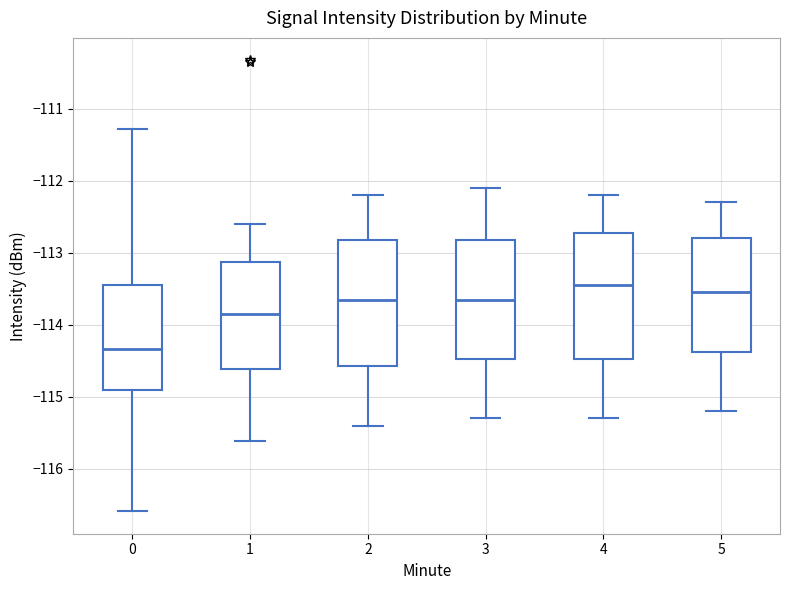

Where does the upper whisker of the box at x = 3 end on the y-axis? The values are not printed on the chart, so give them approximately, as read against the axis.

-112.1